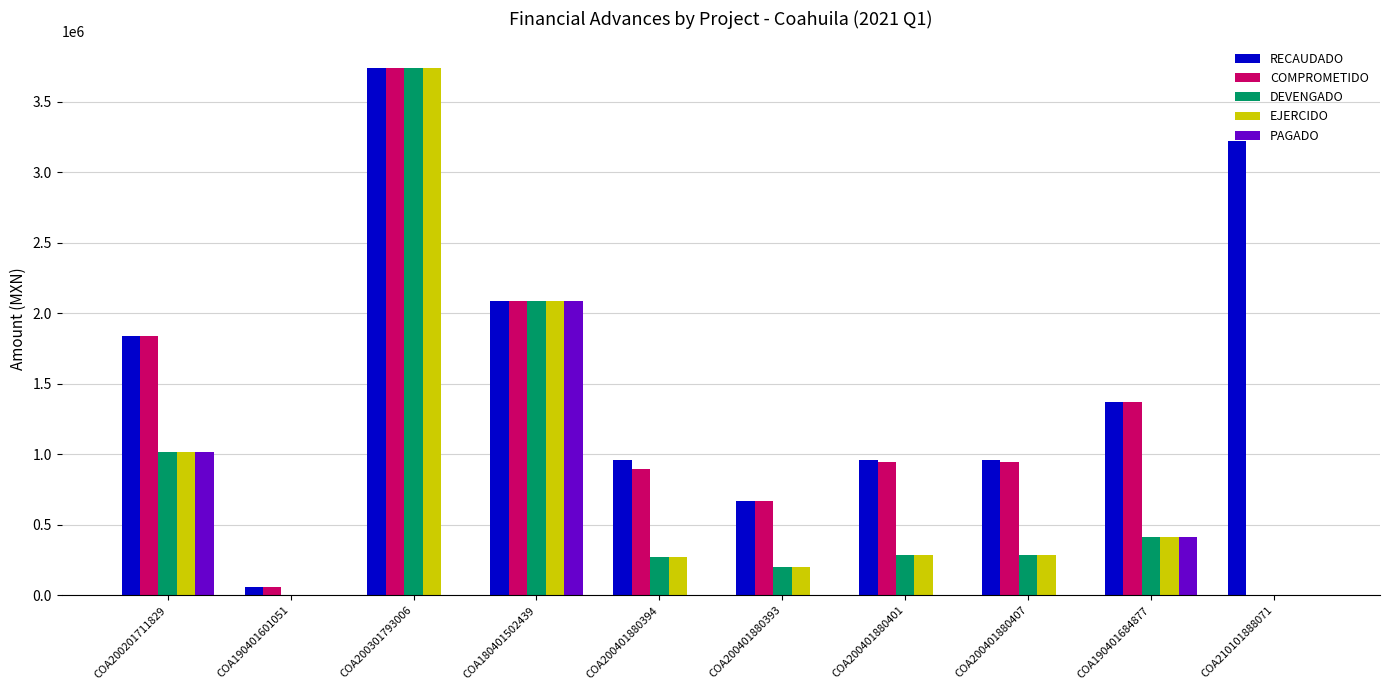

What are all the series names shown in the legend?

RECAUDADO, COMPROMETIDO, DEVENGADO, EJERCIDO, PAGADO